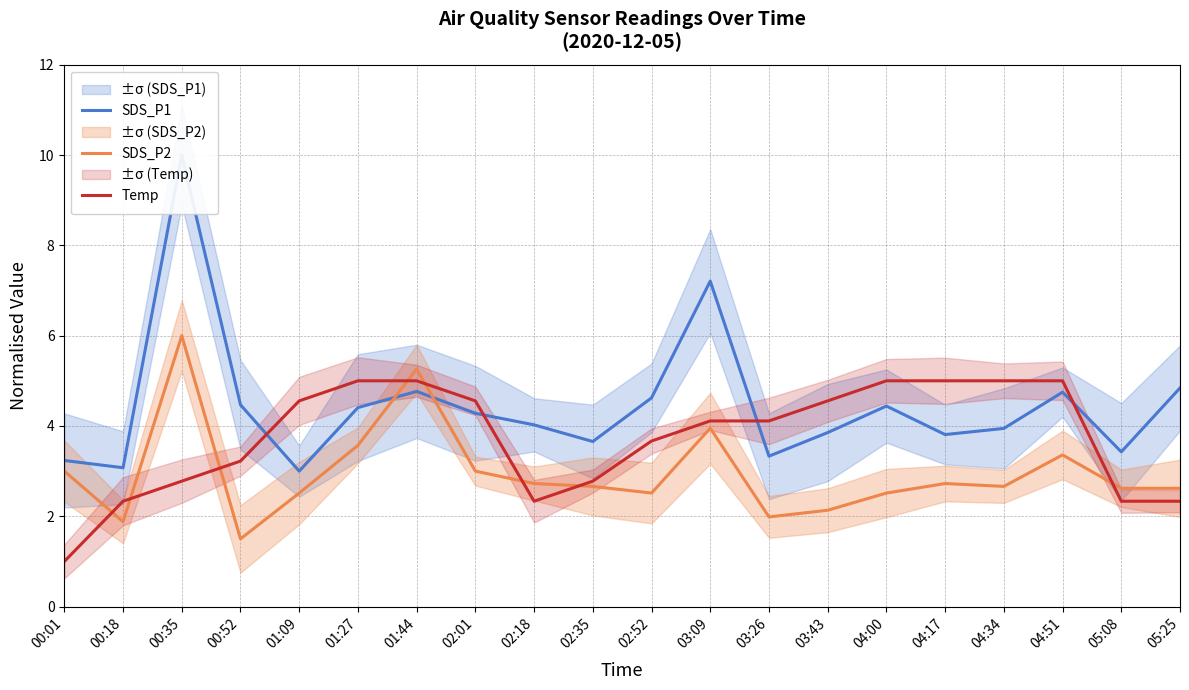

What position from the right is 00:01?

20